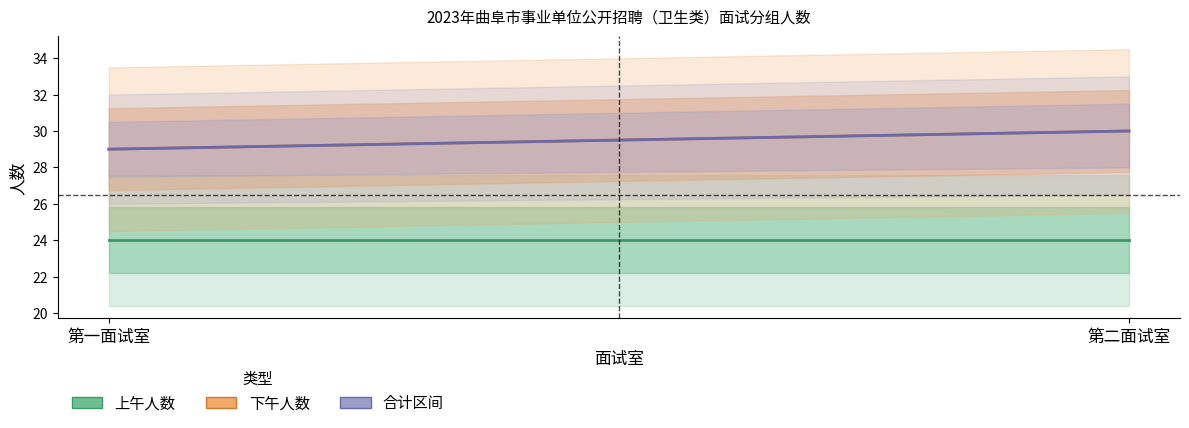

At which category is the sum across all series the highest?

第二面试室